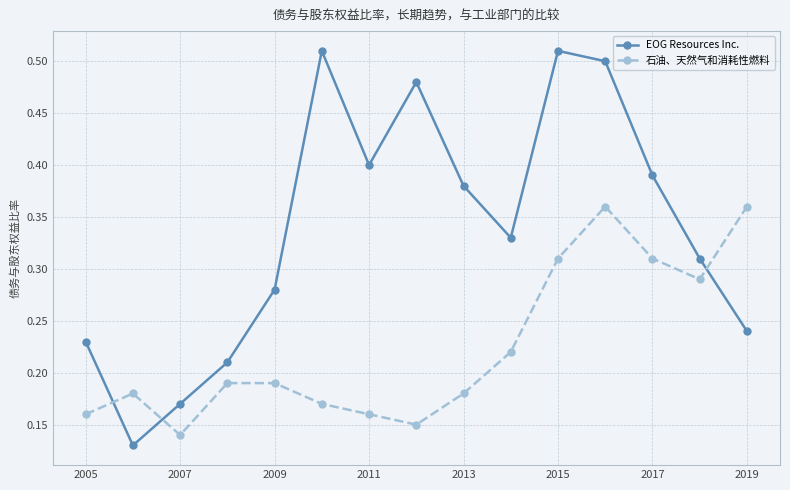

At how many categories does at least one series exceed 0?

15